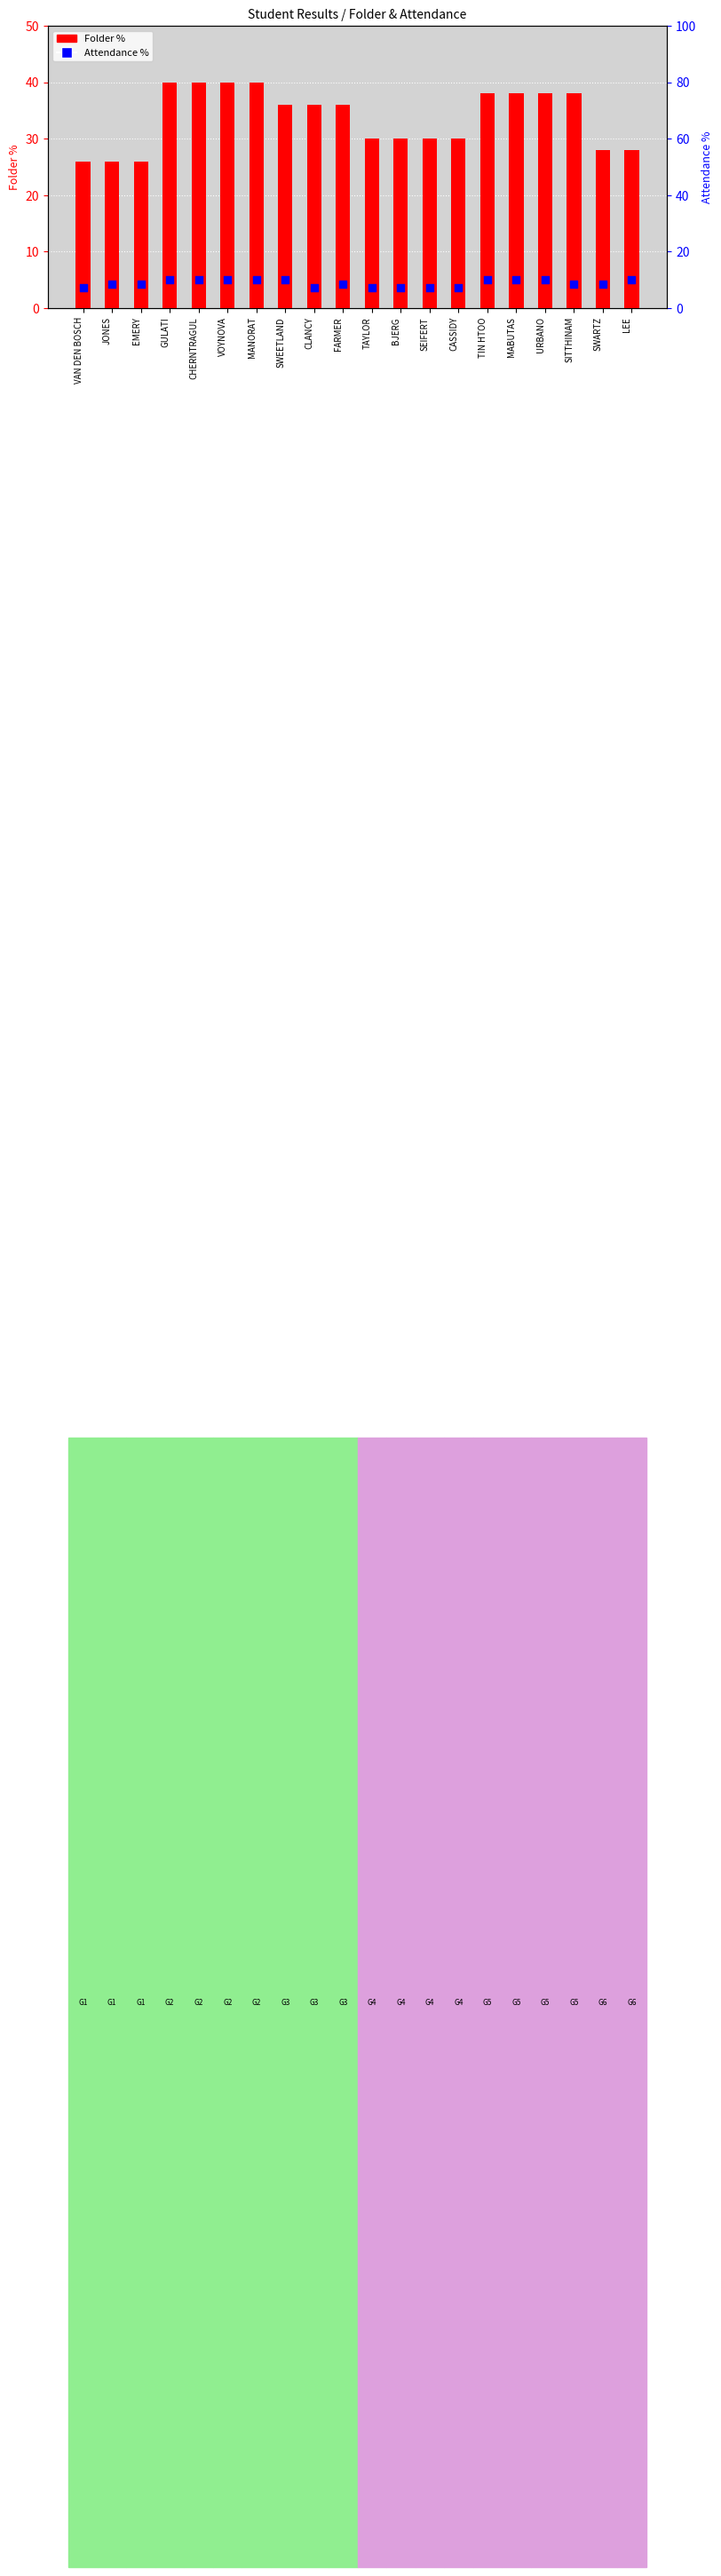

Is the value of Attendance % at TAYLOR greater than the value of Folder % at URBANO?

No